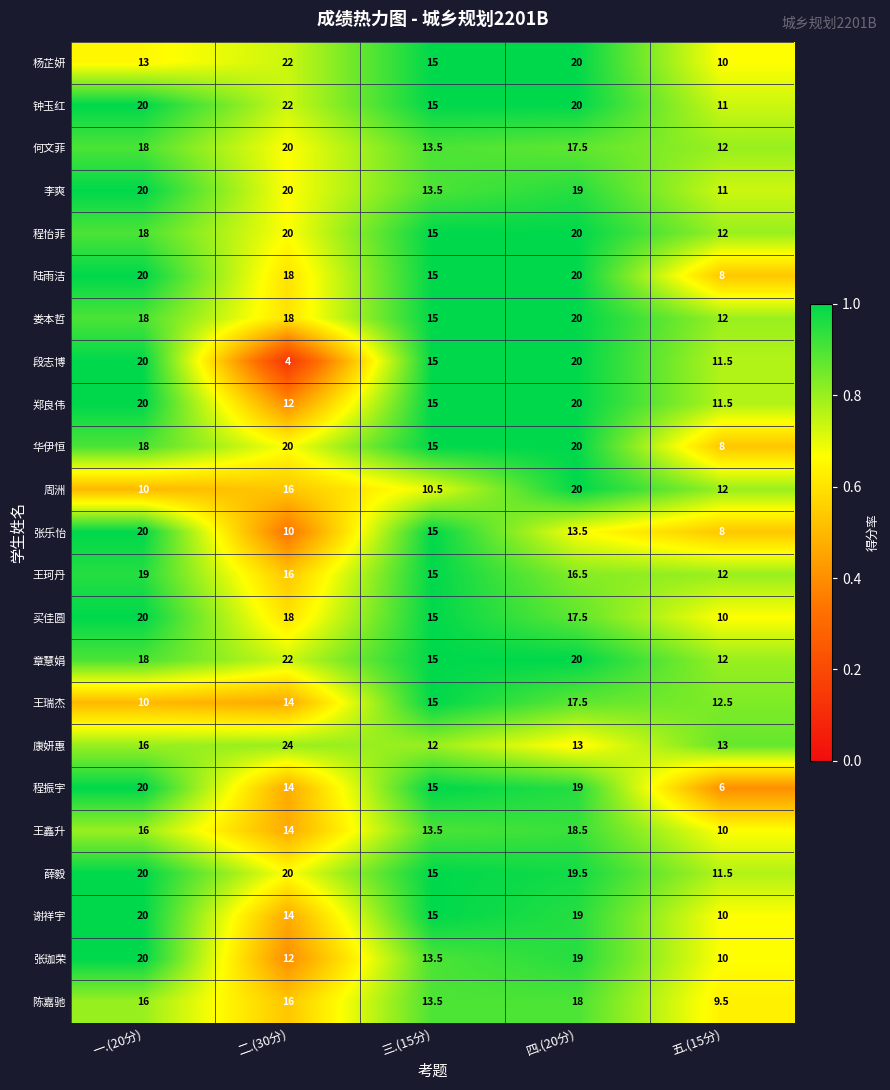

Which category has the lowest value across all series?

二.(30分)